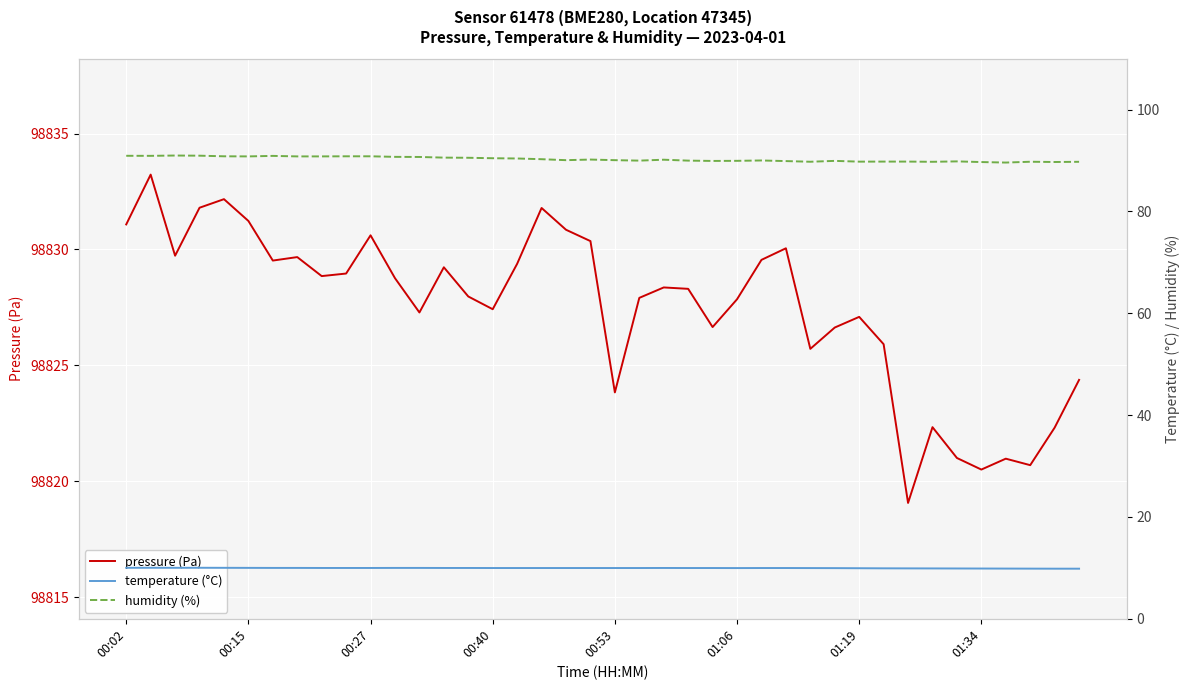

Where is temperature (°C) nearest to the value 9?

38